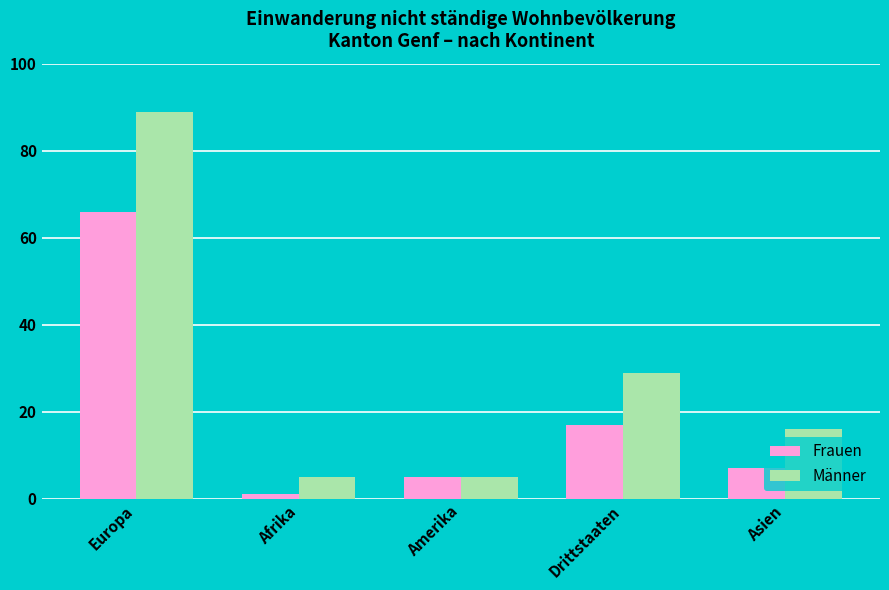

Count the number of data series in this chart.

2